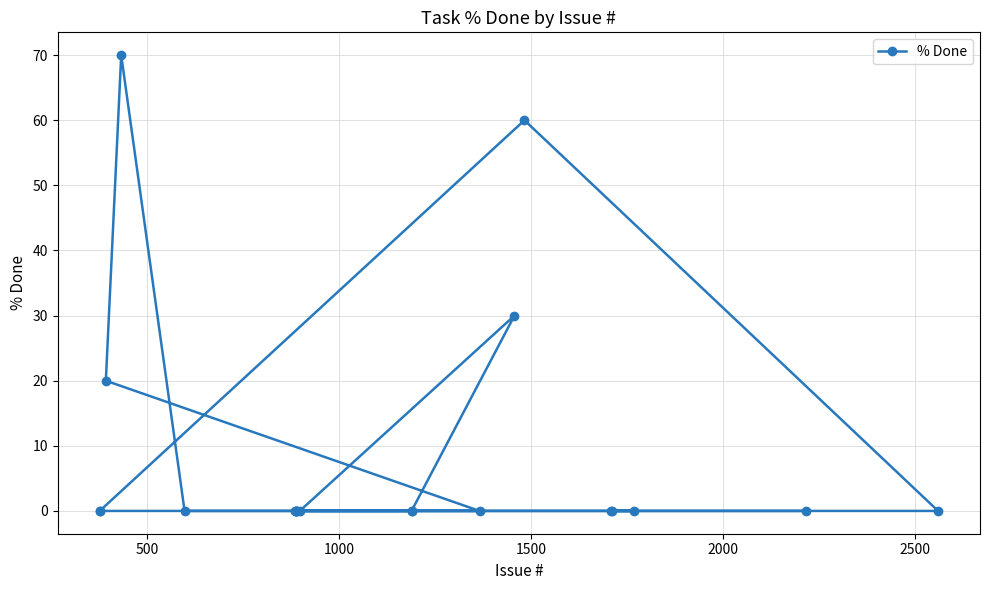

Reading right to left, what are all the values shown in this chart?

0	30	0	0	0	0	0	0	0	0	60	0	0	0	20	70	0	0	0	0	0